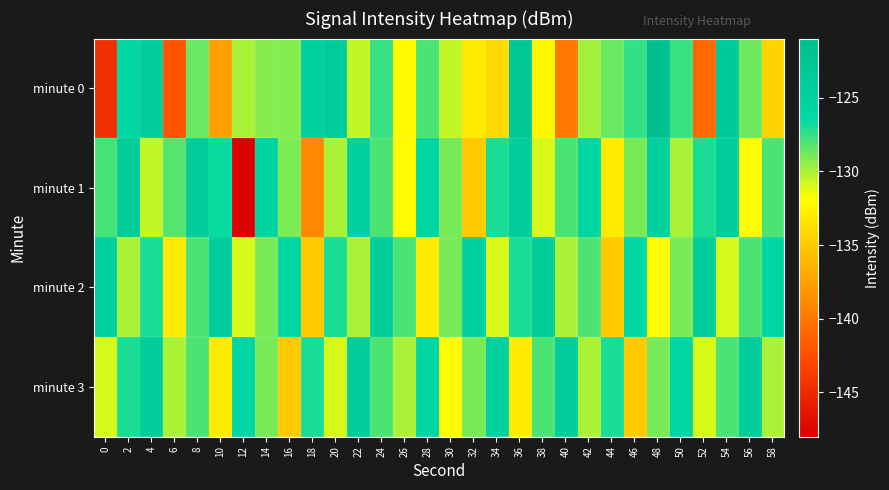

Reading right to left, extract all data points from this chart.

minute 0: 58=-134.4	56=-128.7	54=-123.5	52=-140.9	50=-127.6	48=-121.5	46=-127.5	44=-128.6	42=-129.8	40=-140.0	38=-132.2	36=-122.9	34=-134.0	32=-133.1	30=-130.5	28=-128.0	26=-132.1	24=-127.6	22=-130.6	20=-123.8	18=-124.7	16=-129.2	14=-129.2	12=-130.0	10=-137.5	8=-128.6	6=-142.1	4=-124.1	2=-126.2	0=-144.5
minute 1: 58=-128.0	56=-132.0	54=-124.0	52=-127.0	50=-130.0	48=-125.0	46=-129.0	44=-133.0	42=-126.0	40=-128.0	38=-131.0	36=-124.0	34=-127.0	32=-135.0	30=-129.0	28=-126.0	26=-132.0	24=-128.0	22=-125.0	20=-130.0	18=-138.9	16=-129.1	14=-125.8	12=-147.7	10=-126.6	8=-124.1	6=-128.2	4=-130.5	2=-124.0	0=-127.9
minute 2: 58=-126.0	56=-128.0	54=-131.0	52=-124.0	50=-129.0	48=-132.0	46=-126.0	44=-135.0	42=-128.0	40=-130.0	38=-124.0	36=-127.0	34=-131.0	32=-125.0	30=-129.0	28=-133.0	26=-128.0	24=-124.0	22=-130.0	20=-127.0	18=-135.0	16=-126.0	14=-129.0	12=-131.0	10=-124.0	8=-128.0	6=-133.0	4=-127.0	2=-130.0	0=-125.0
minute 3: 58=-130.0	56=-124.0	54=-128.0	52=-131.0	50=-126.0	48=-129.0	46=-135.0	44=-127.0	42=-130.0	40=-124.0	38=-128.0	36=-133.0	34=-125.0	32=-129.0	30=-132.0	28=-126.0	26=-130.0	24=-128.0	22=-124.0	20=-131.0	18=-127.0	16=-135.0	14=-129.0	12=-126.0	10=-133.0	8=-128.0	6=-130.0	4=-124.0	2=-127.0	0=-131.0